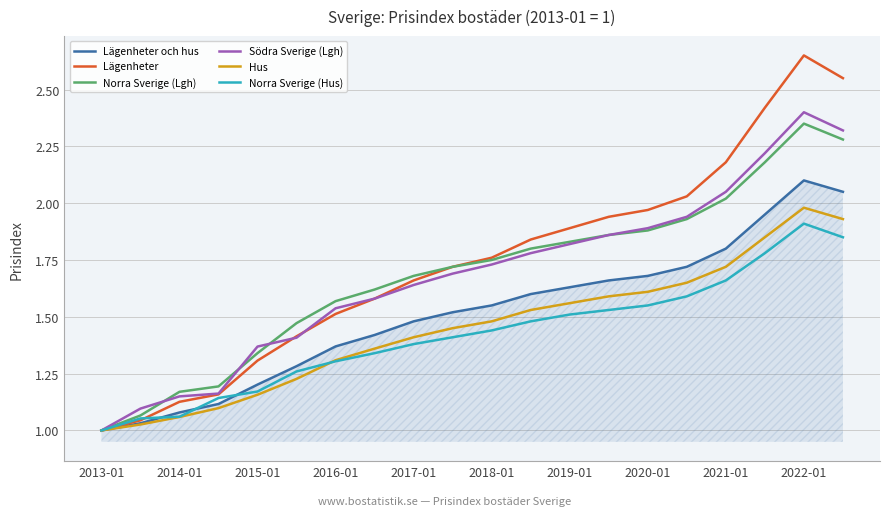

Which series has the largest range (max minus min)?

Lägenheter